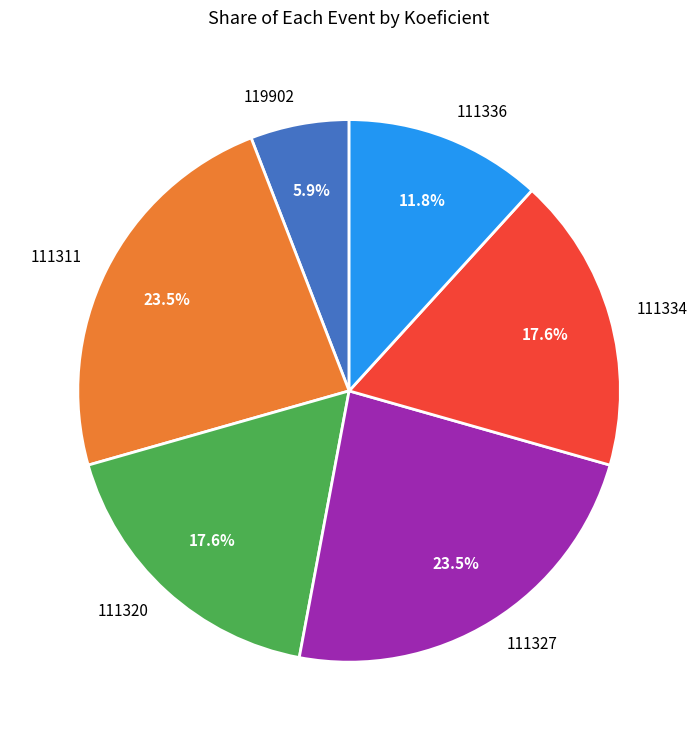

Which category has the smallest portion of the pie?

119902